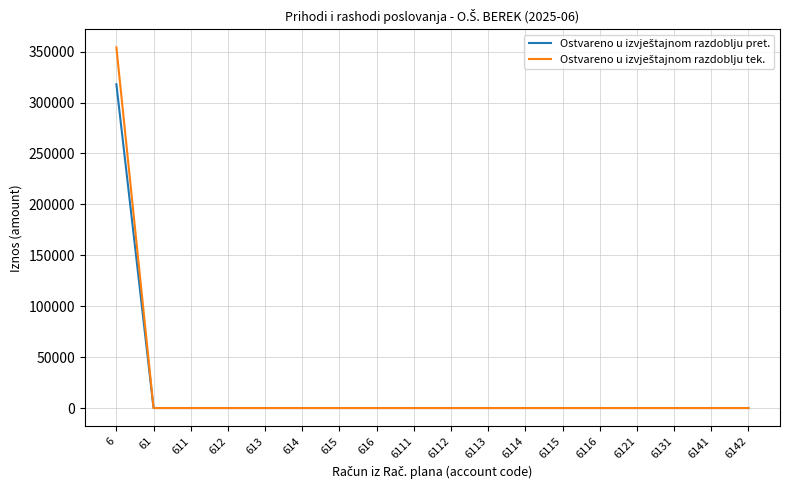

At which category is the sum across all series the highest?

6